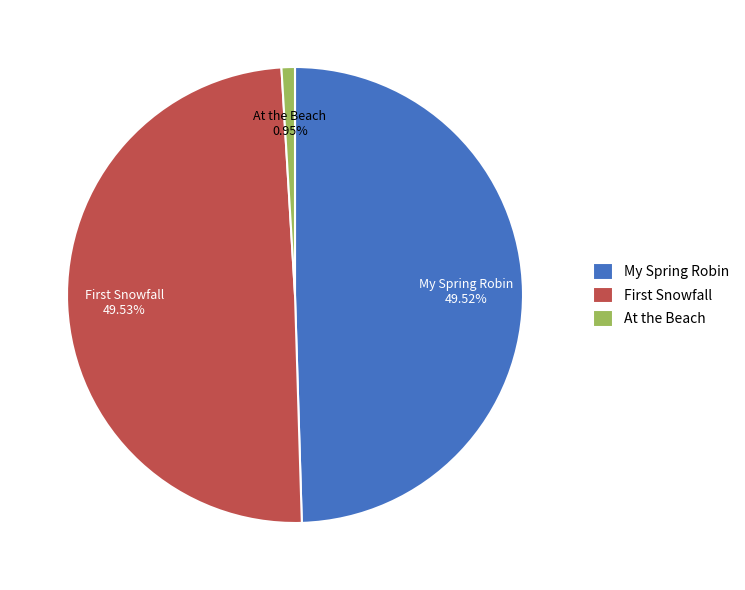

What is the smallest slice in the pie chart?

At the Beach